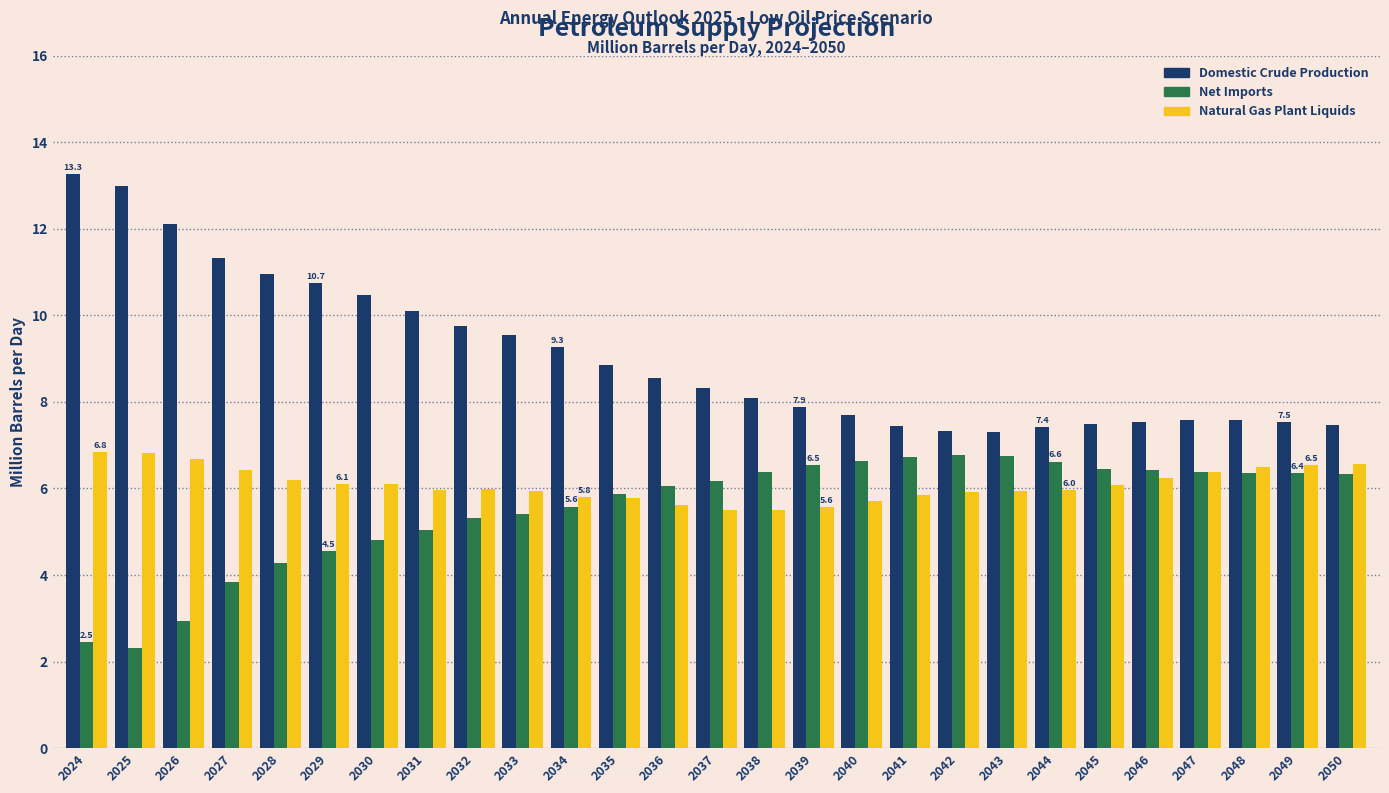

The Net Imports series shows 5.9 at 2028. True or false?

False